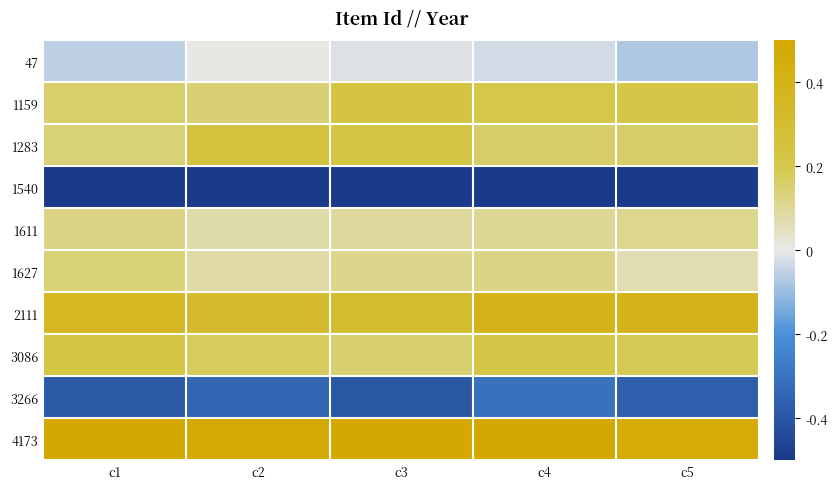

Which has a higher value, c2 or c3?

c2